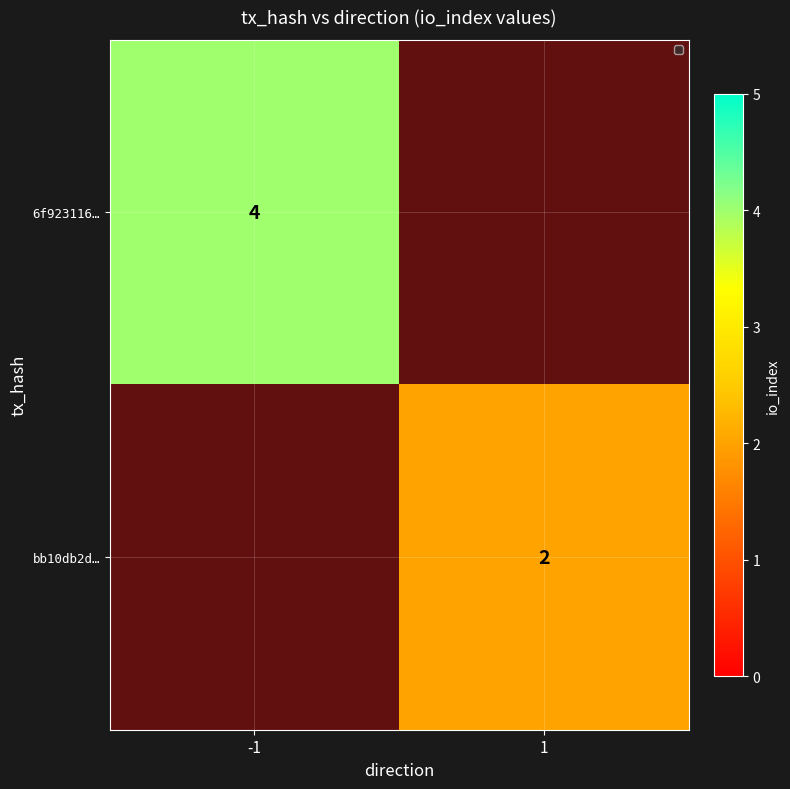

At which label is 6f923116… closest to 2?

-1